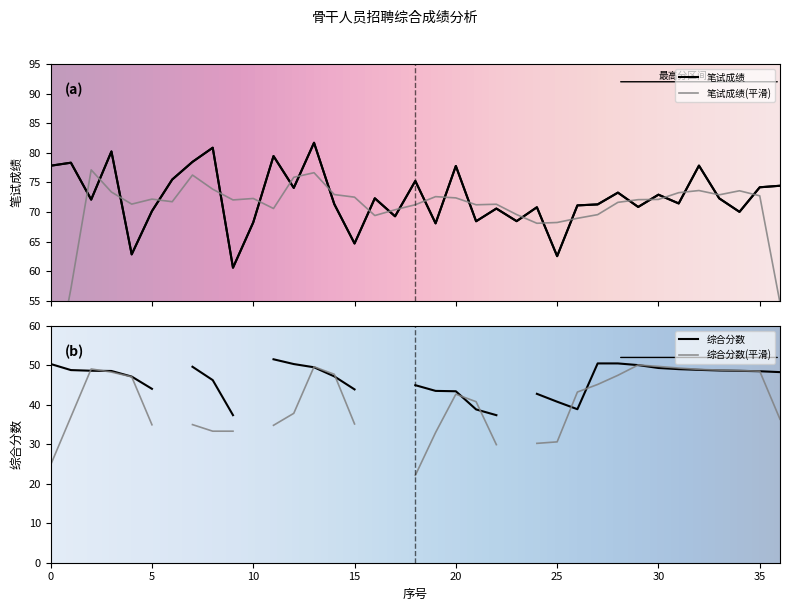

What is the maximum value shown in the chart?

81.7